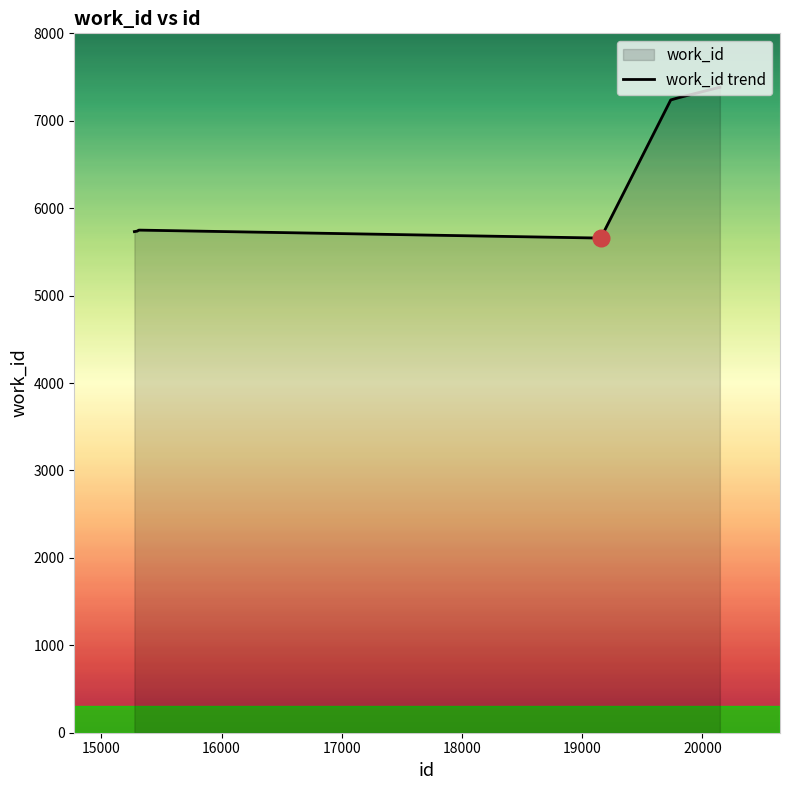

How many points are lower than both their immediate neighbors (excluding endpoints)?

1